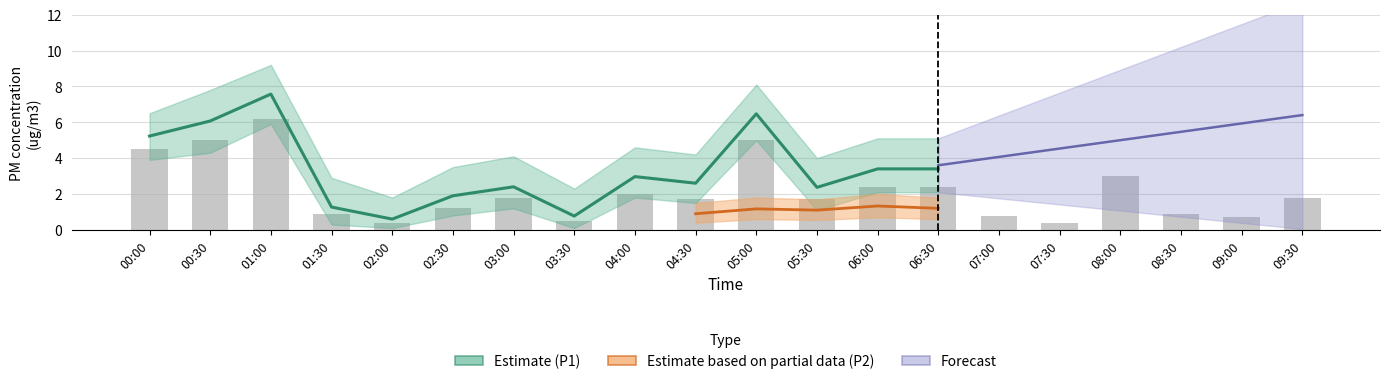

The chart shows a value of 1.8 at 09:30. True or false?

True